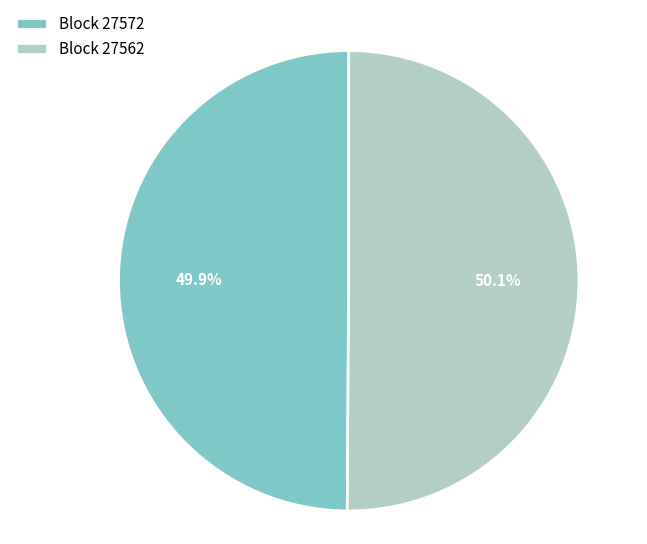

Is there a majority slice in this chart?

Yes